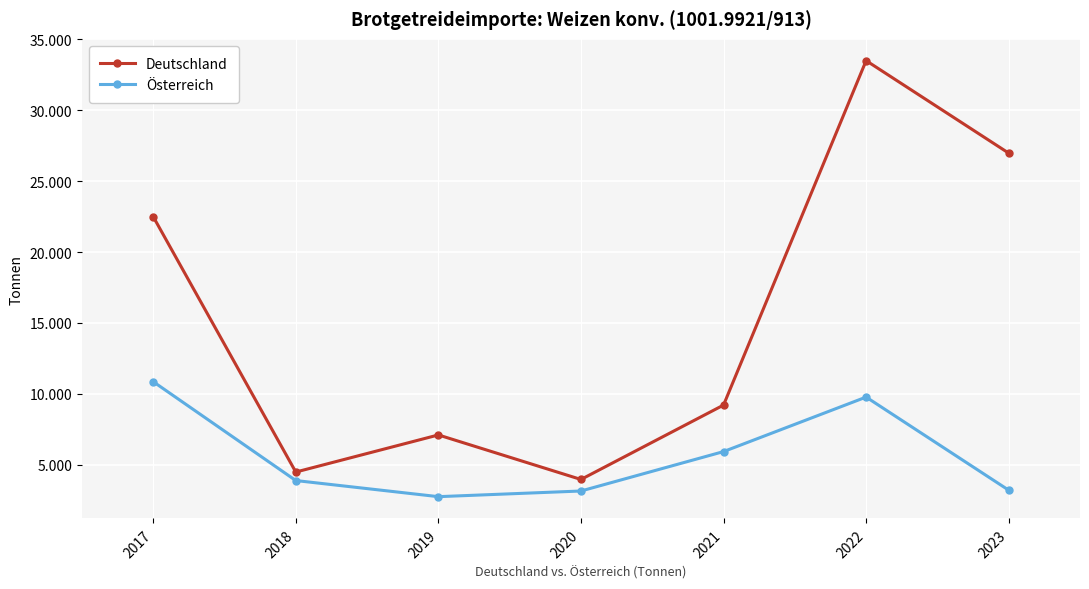

Rank the series by their average value, from highest to lowest.

Deutschland, Österreich